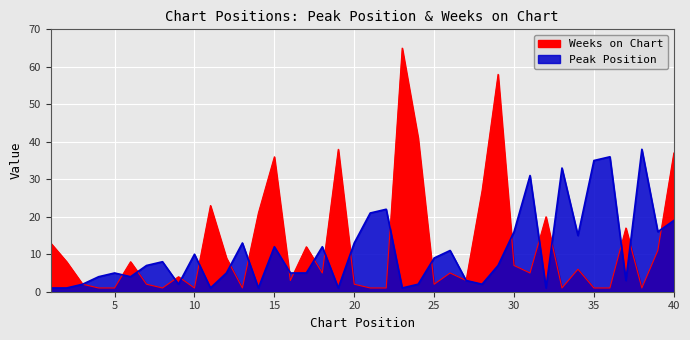

Reading left to right, transcribe all the data shown in this chart.

Peak Position: 1	1	2	4	5	4	7	8	2	10	1	5	13	1	12	5	5	12	1	13	21	22	1	2	9	11	3	2	7	16	31	1	33	15	35	36	3	38	16	19
Weeks on Chart: 13	8	2	1	1	8	2	1	4	1	23	9	1	21	36	3	12	5	38	2	1	1	65	41	2	5	3	27	58	7	5	20	1	6	1	1	17	1	11	37